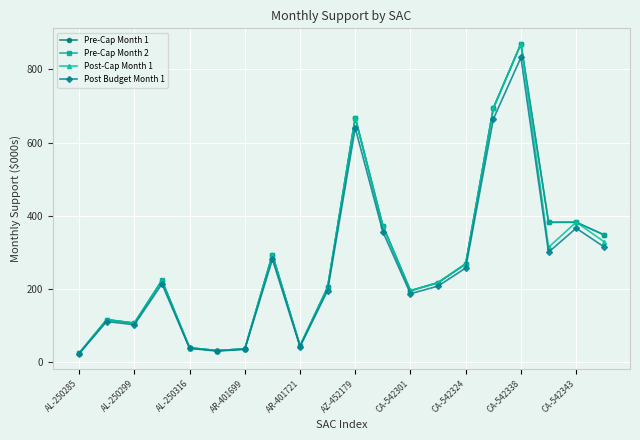

True or false: Post-Cap Month 1 has more than 0 interior local peaks.

True